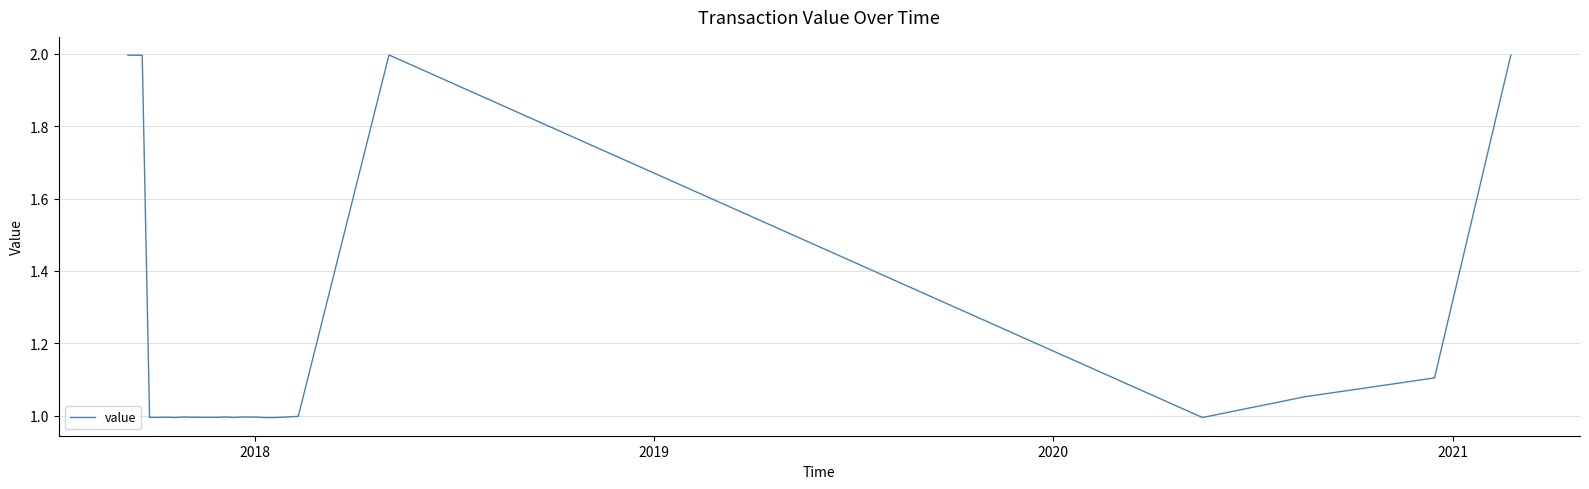

What is the difference between the maximum and minimum values?

1.0